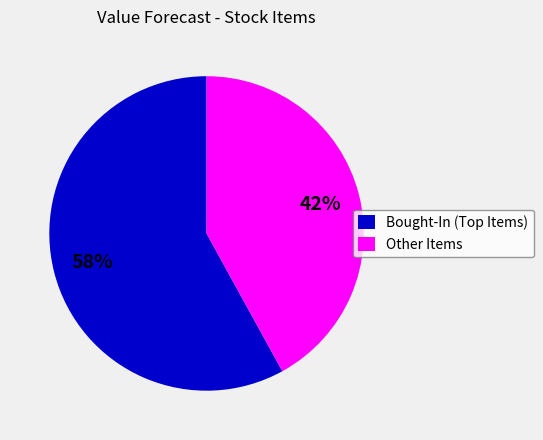

What percentage is the Other Items slice, to the nearest percent?

42%